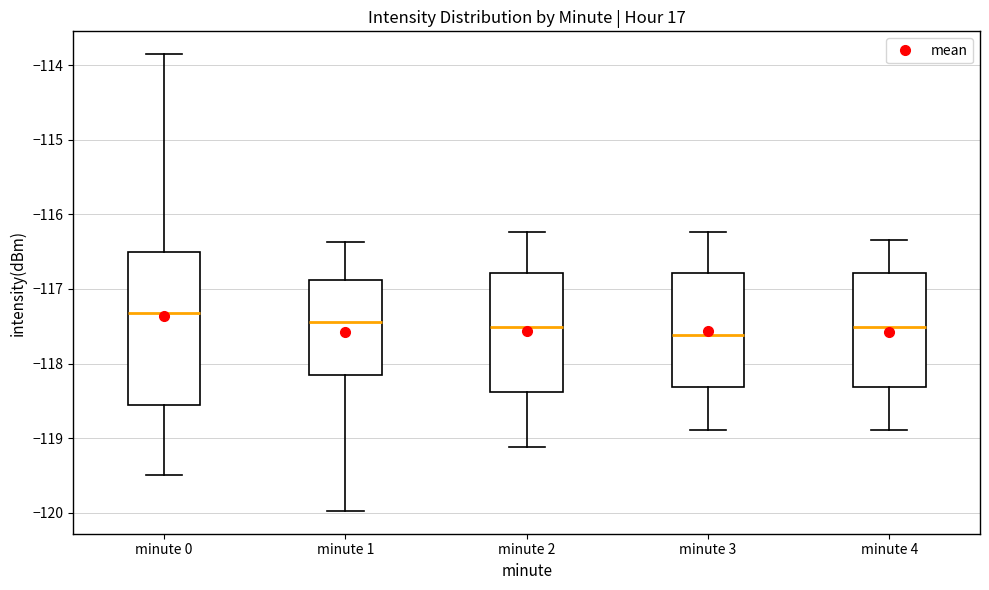

Comparing the boxes themselves (not the whiskers), which one is the tallest?

minute 0